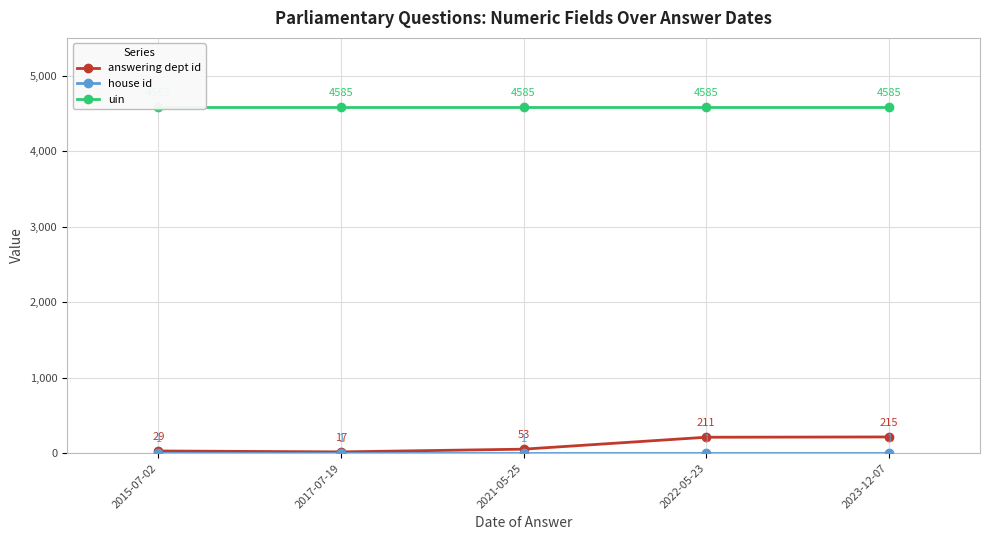

Reading left to right, extract all data points from this chart.

answering dept id: 29	17	53	211	215
house id: 1	1	1	1	1
uin: 4585	4585	4585	4585	4585